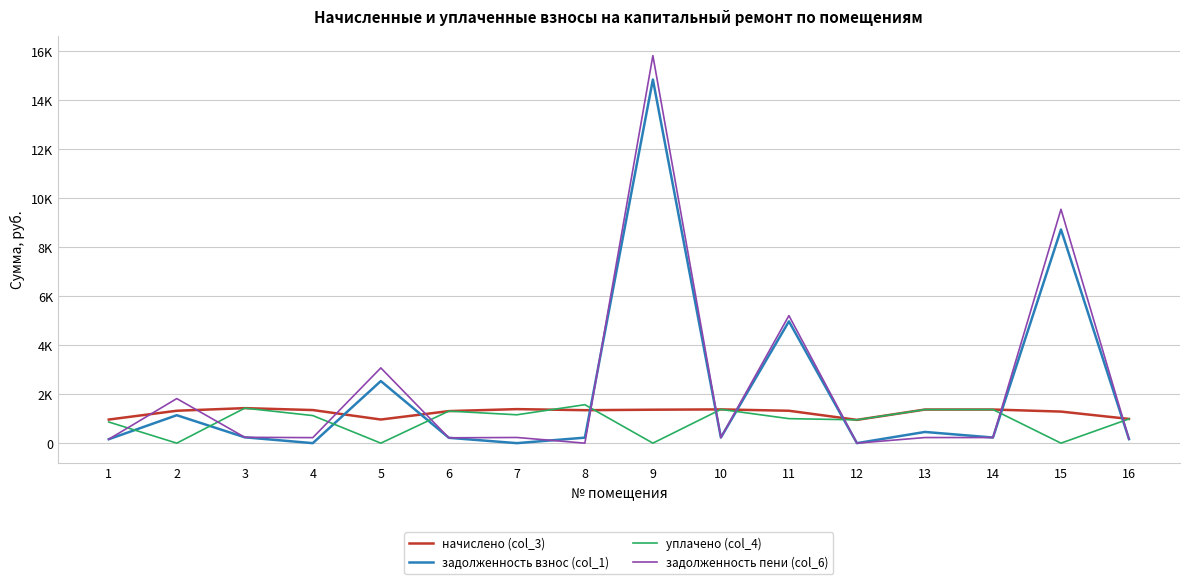

What is the value of the задолженность пени (col_6) point at the 16th from the left?

164.7